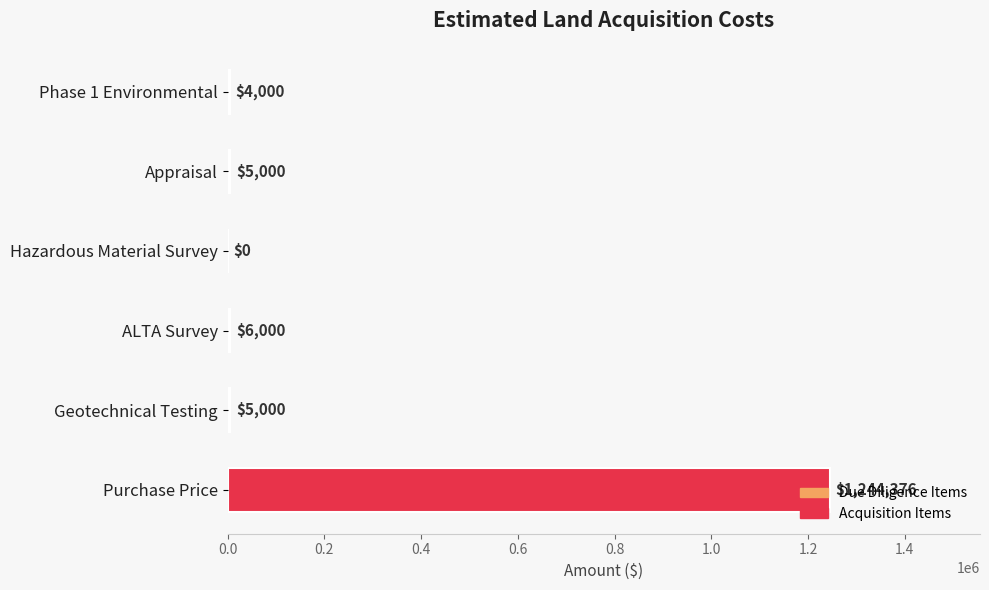

What is the maximum value shown in the chart?

1244376